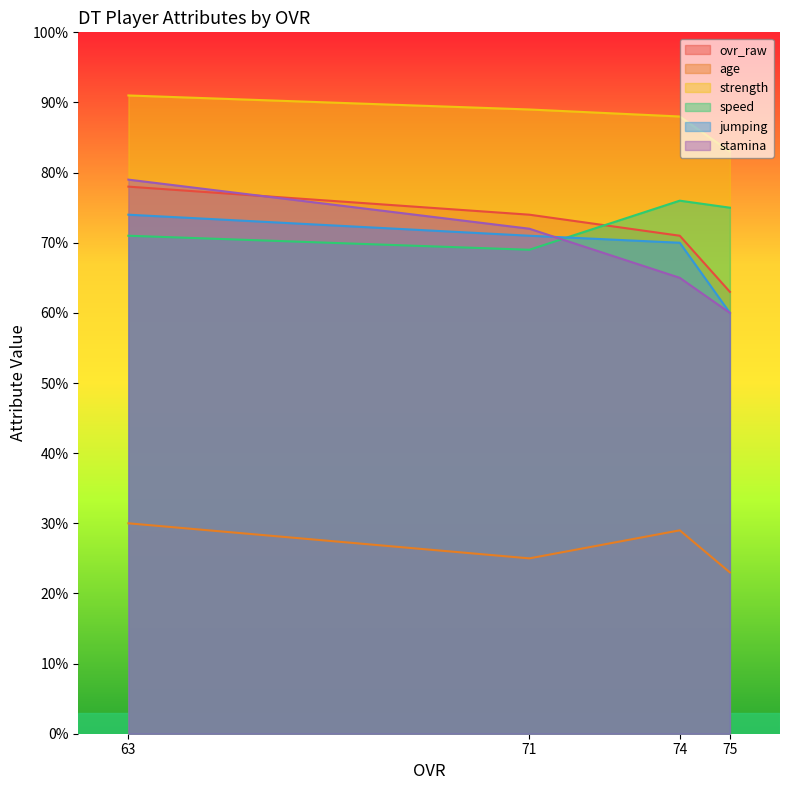

The jumping series shows 37 at 74. True or false?

False